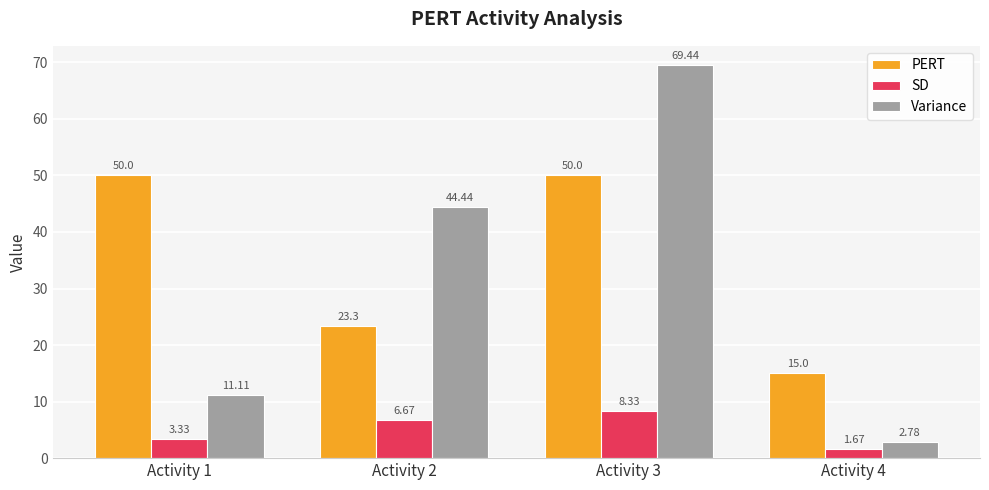

What is the maximum value shown in the chart?

69.4